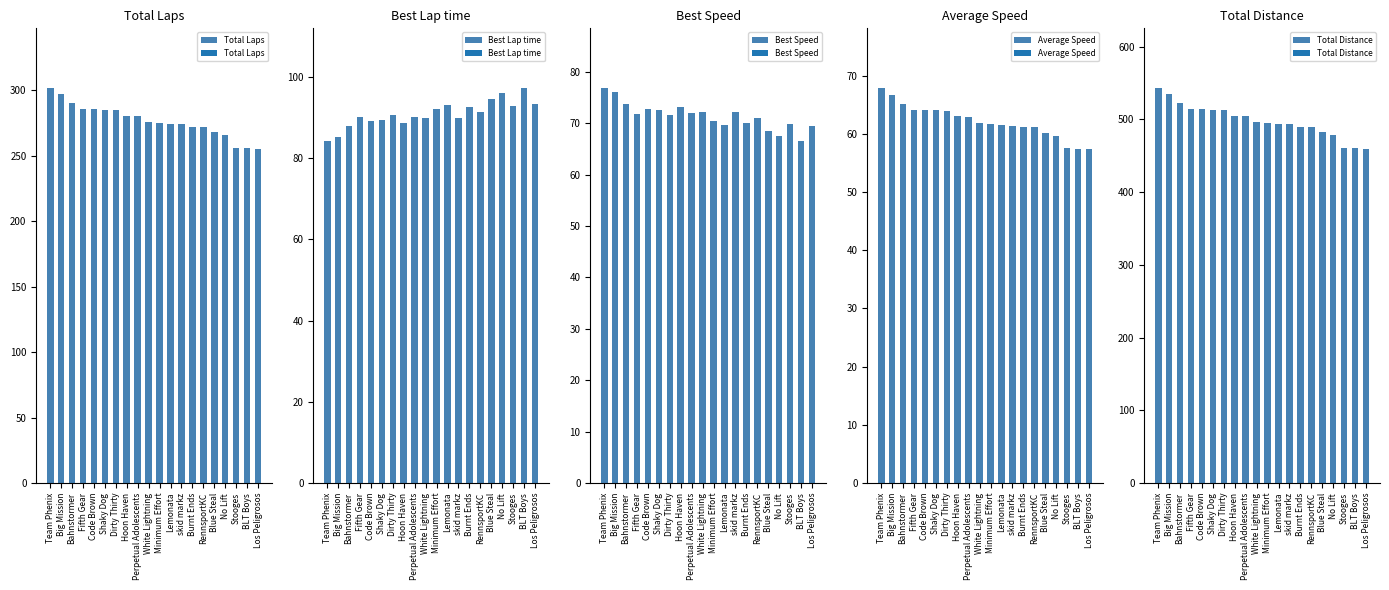

What is the difference between the maximum and minimum values in the Best Speed series?

10.3